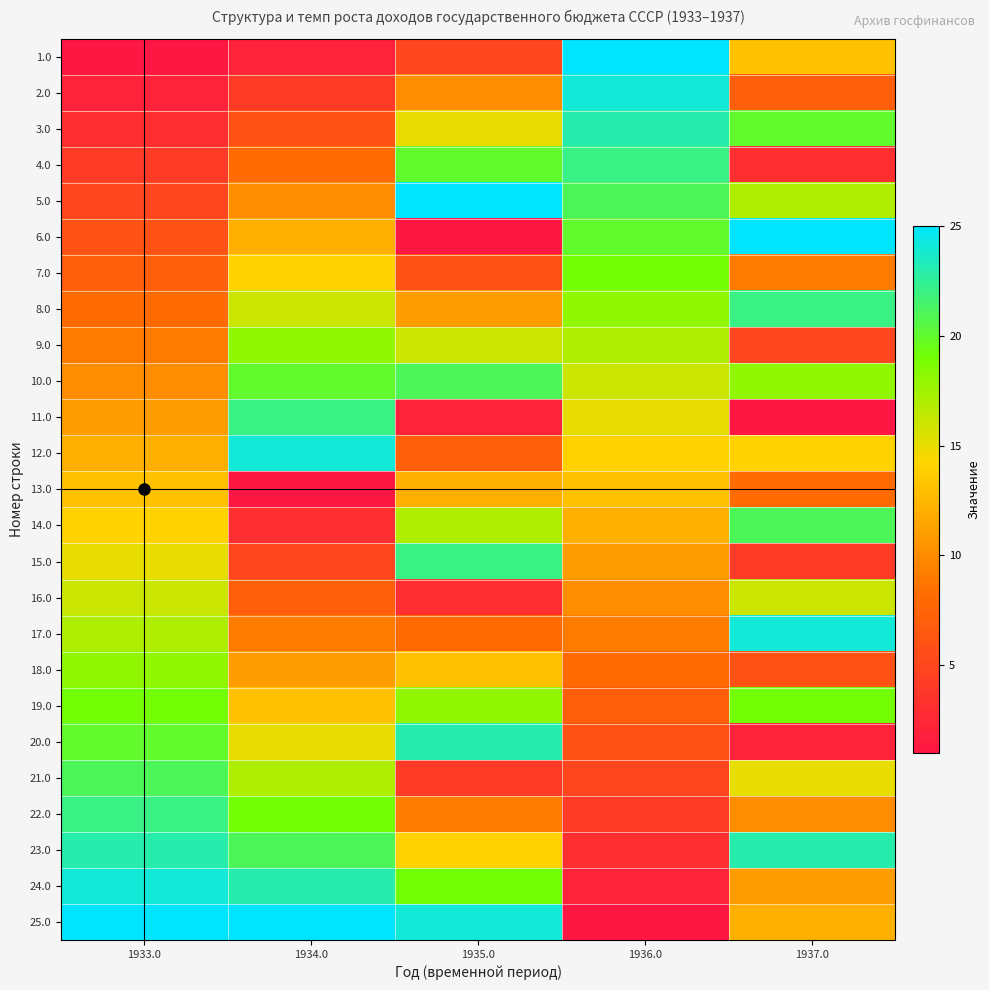

Rank the series by their maximum value, from highest to lowest.

1.0, 5.0, 6.0, 25.0, 2.0, 12.0, 17.0, 24.0, 3.0, 20.0, 23.0, 4.0, 8.0, 11.0, 15.0, 22.0, 10.0, 14.0, 21.0, 7.0, 19.0, 9.0, 18.0, 16.0, 13.0